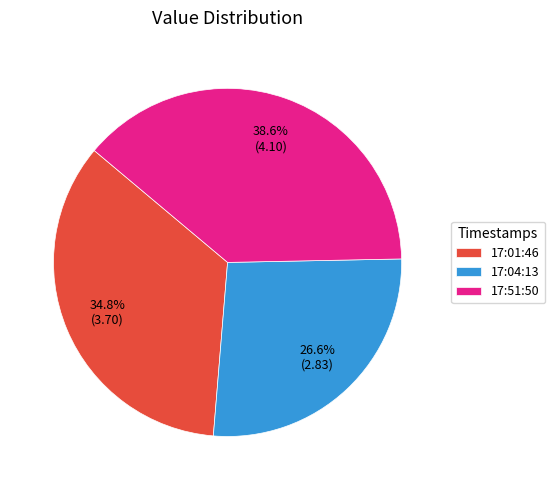

Which has a higher value, 17:51:50 or 17:04:13?

17:51:50